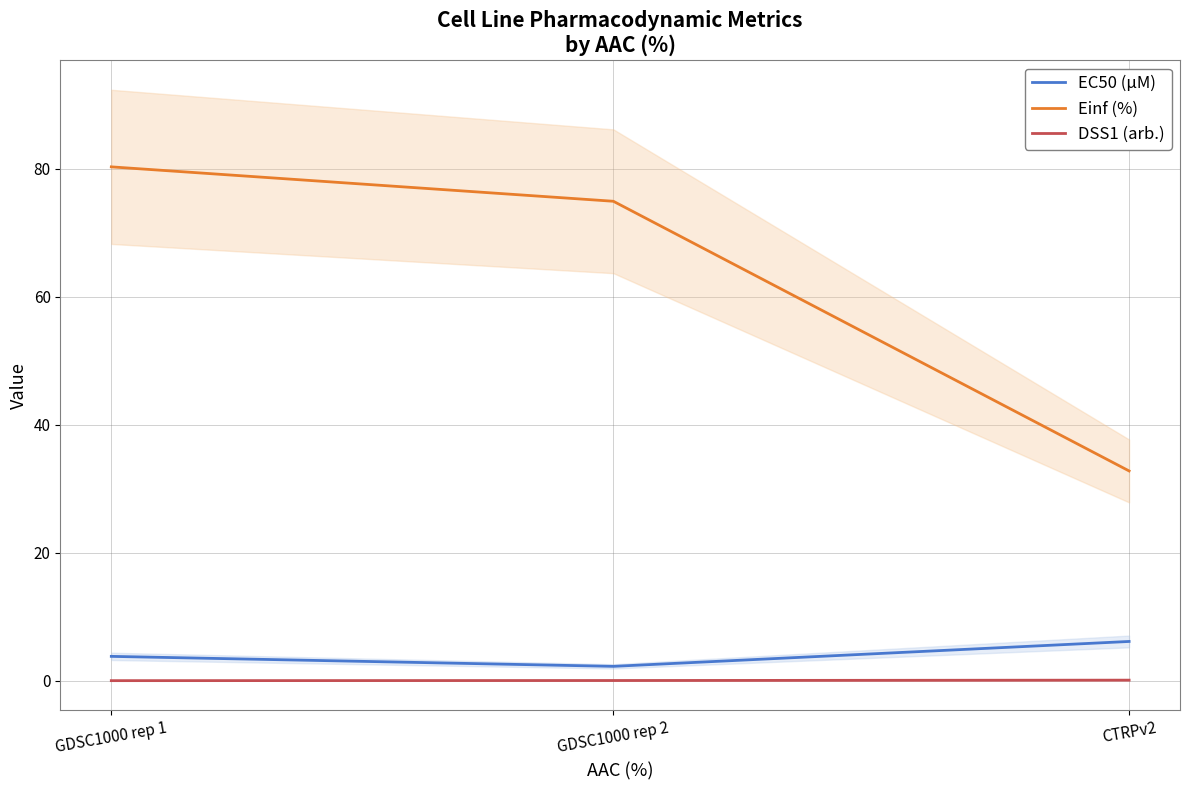

What position from the left is GDSC1000 rep 2?

2